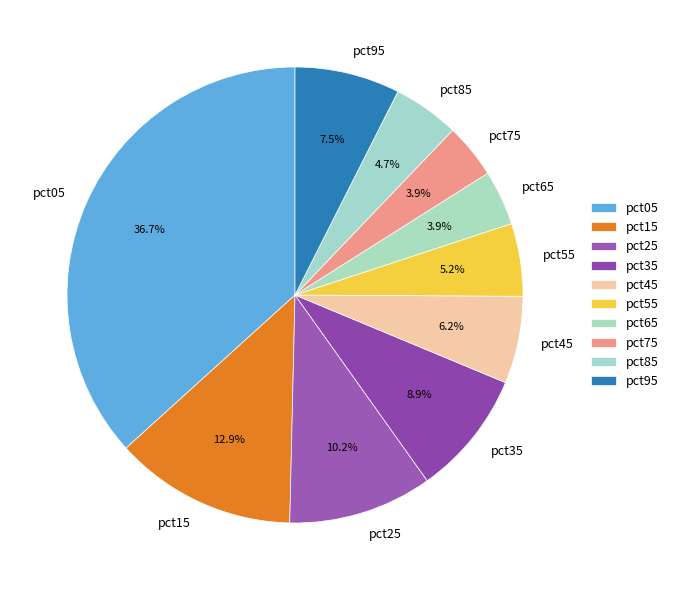

Between pct35 and pct45, which is larger?

pct35